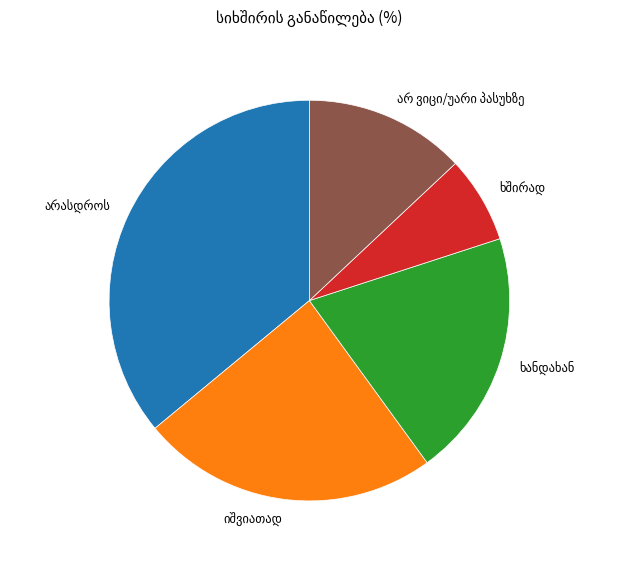

Is there a majority slice in this chart?

No